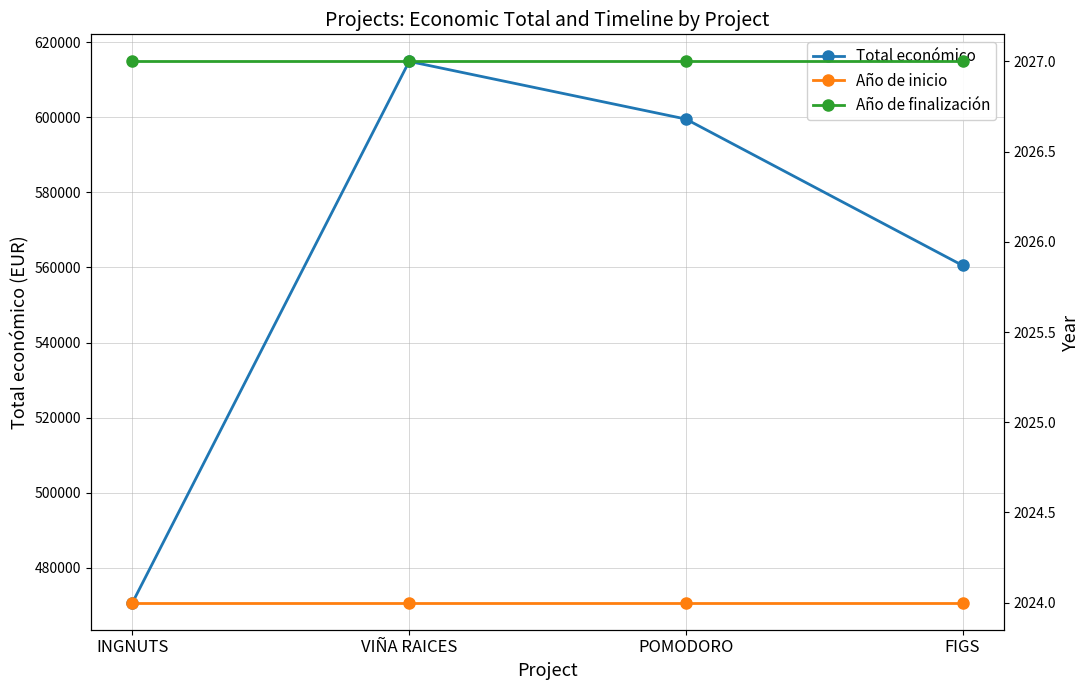

How many lines are shown in the chart?

3